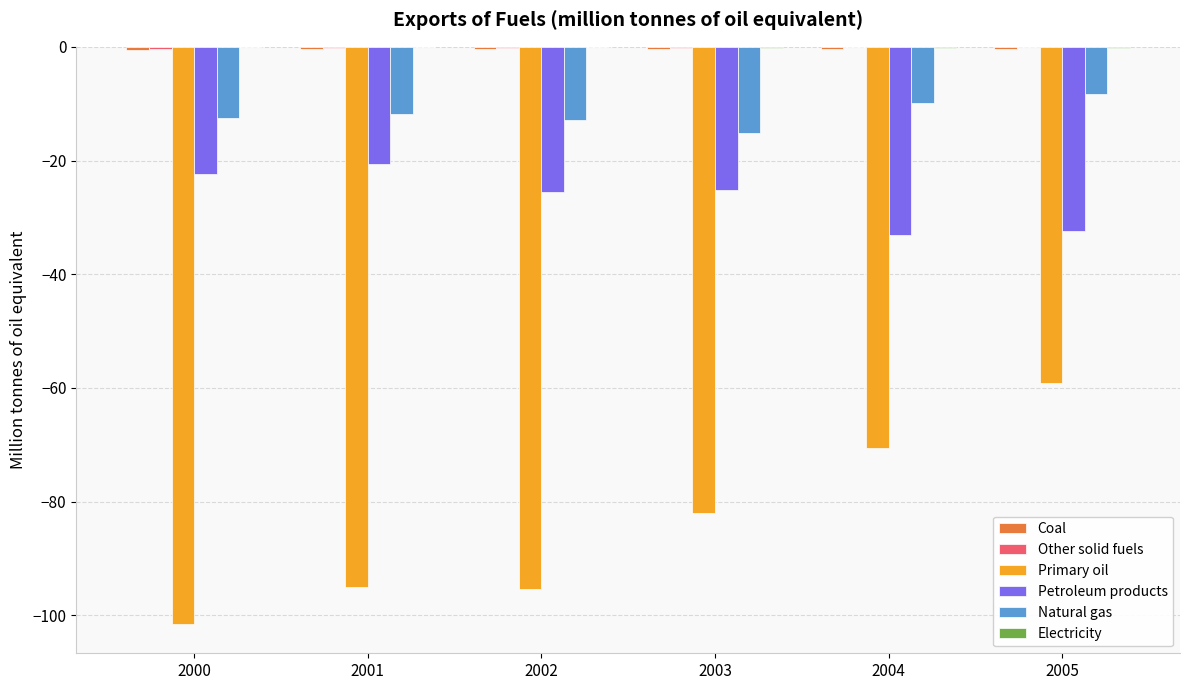

Does the chart contain stacked bars?

No